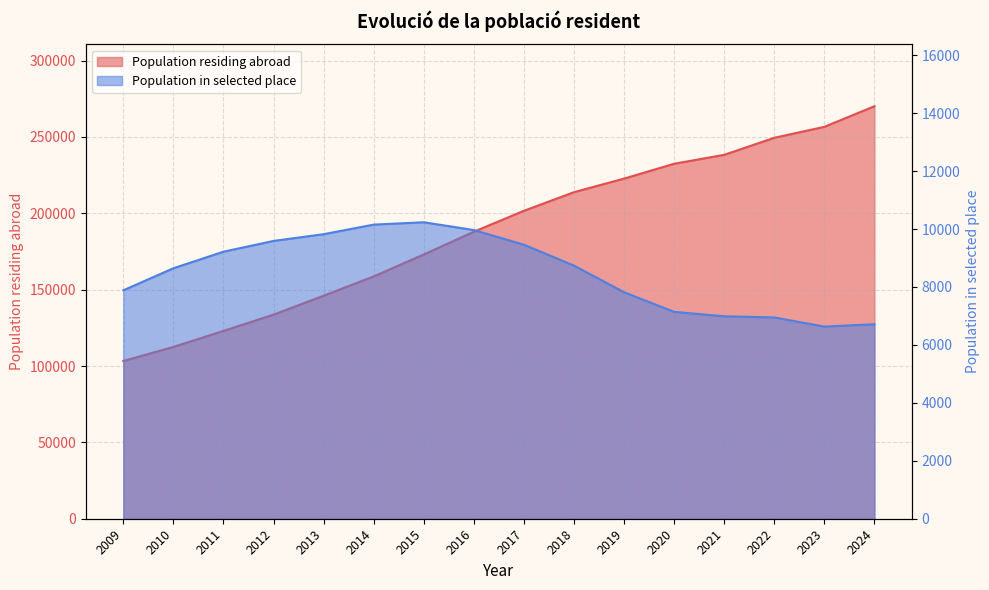

What is the difference between the highest and lowest values at 2021?

231318